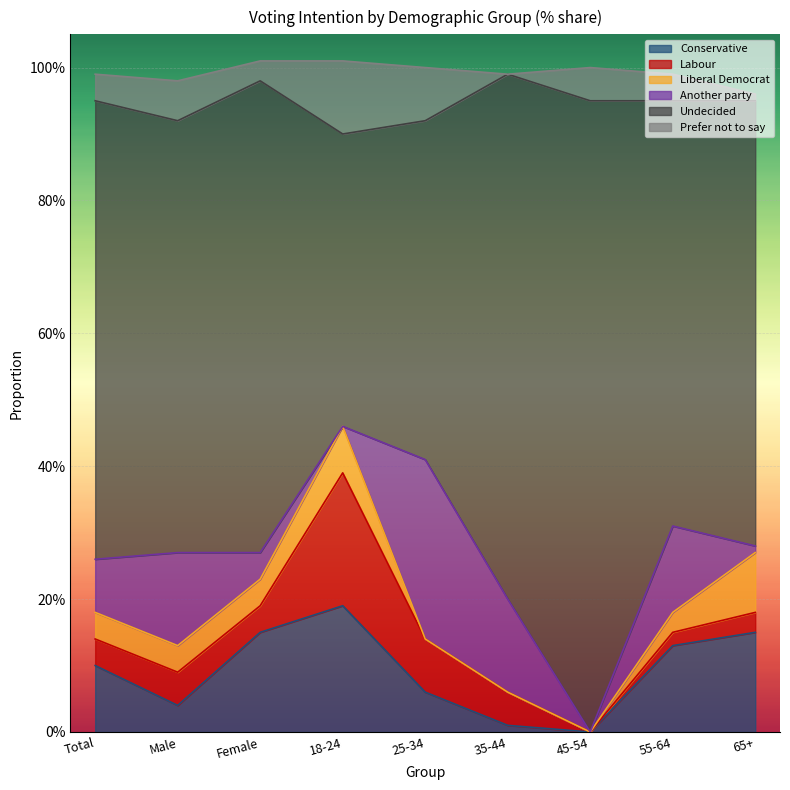

What is the total value across all series at 25-34?

1.0